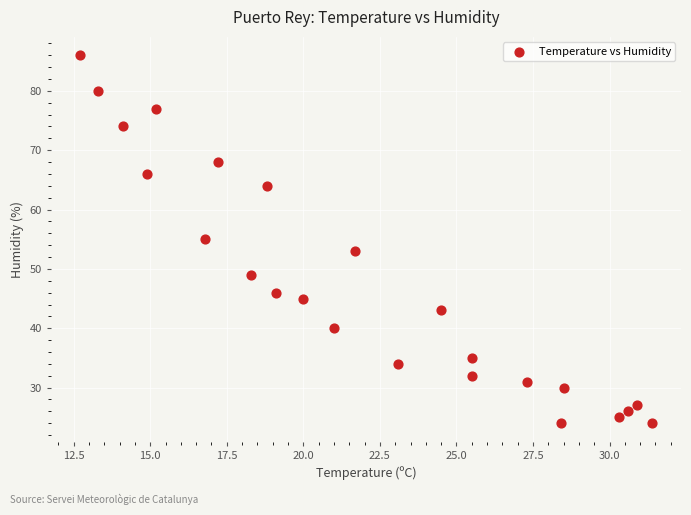

What is the range of Y values (max minus min)?

62